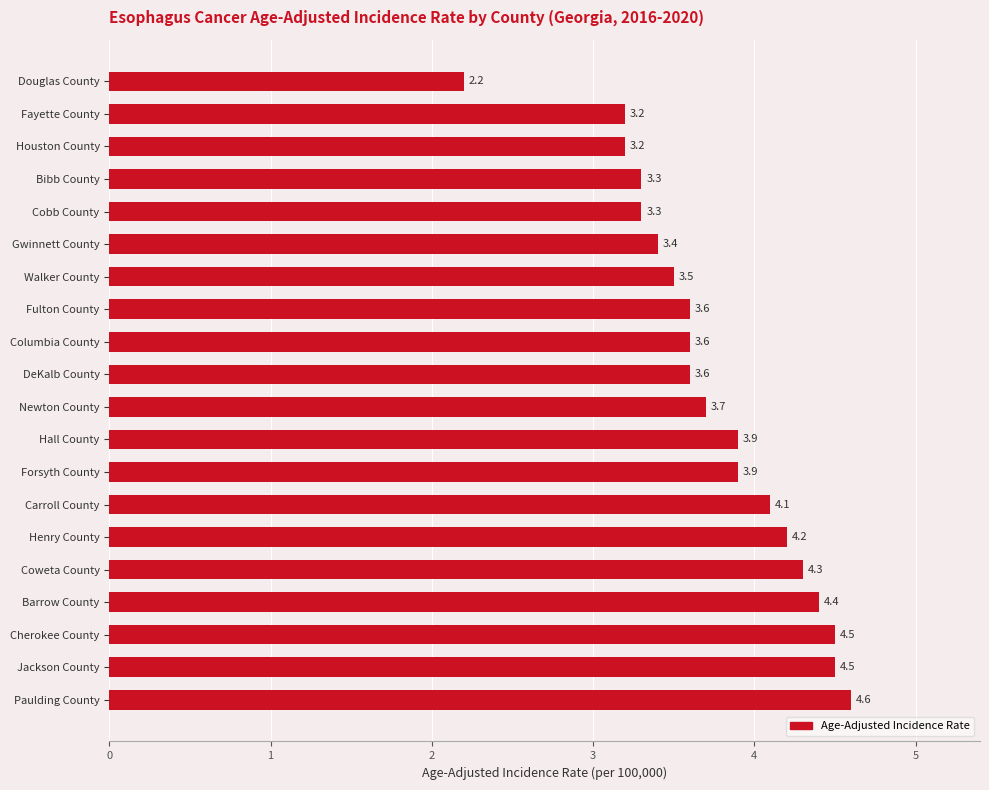

Is it true that the value at Gwinnett County is 3.4?

True